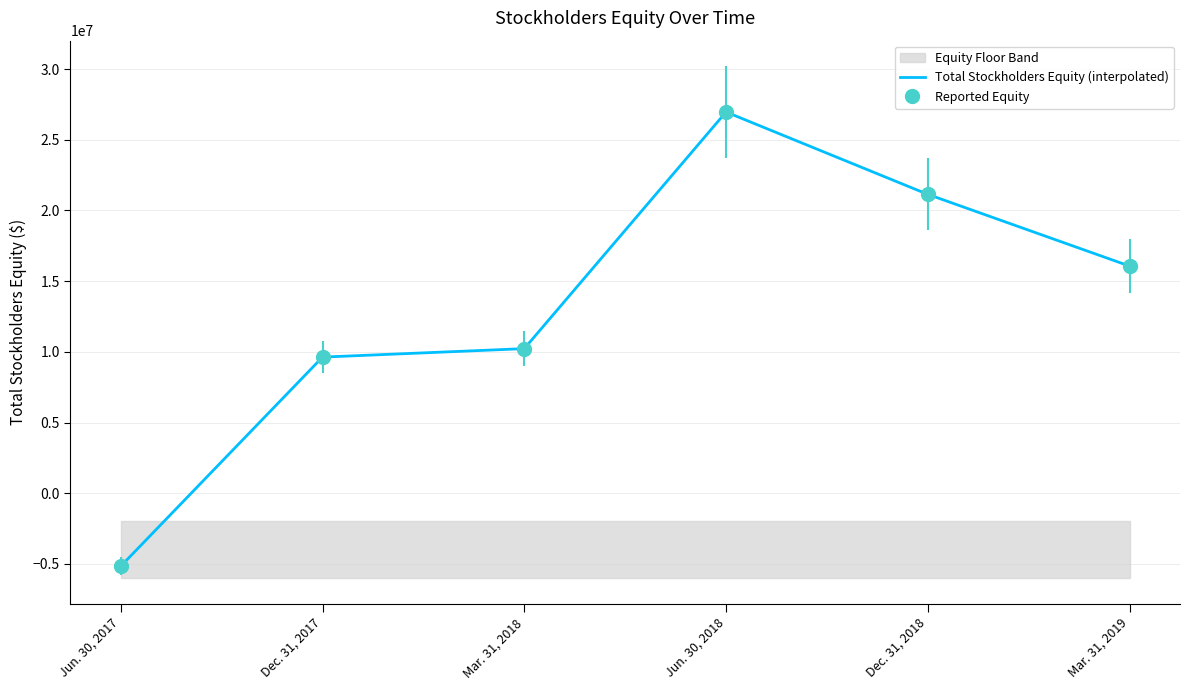

True or false: the data shows 26964909 at Jun. 30, 2018.

True